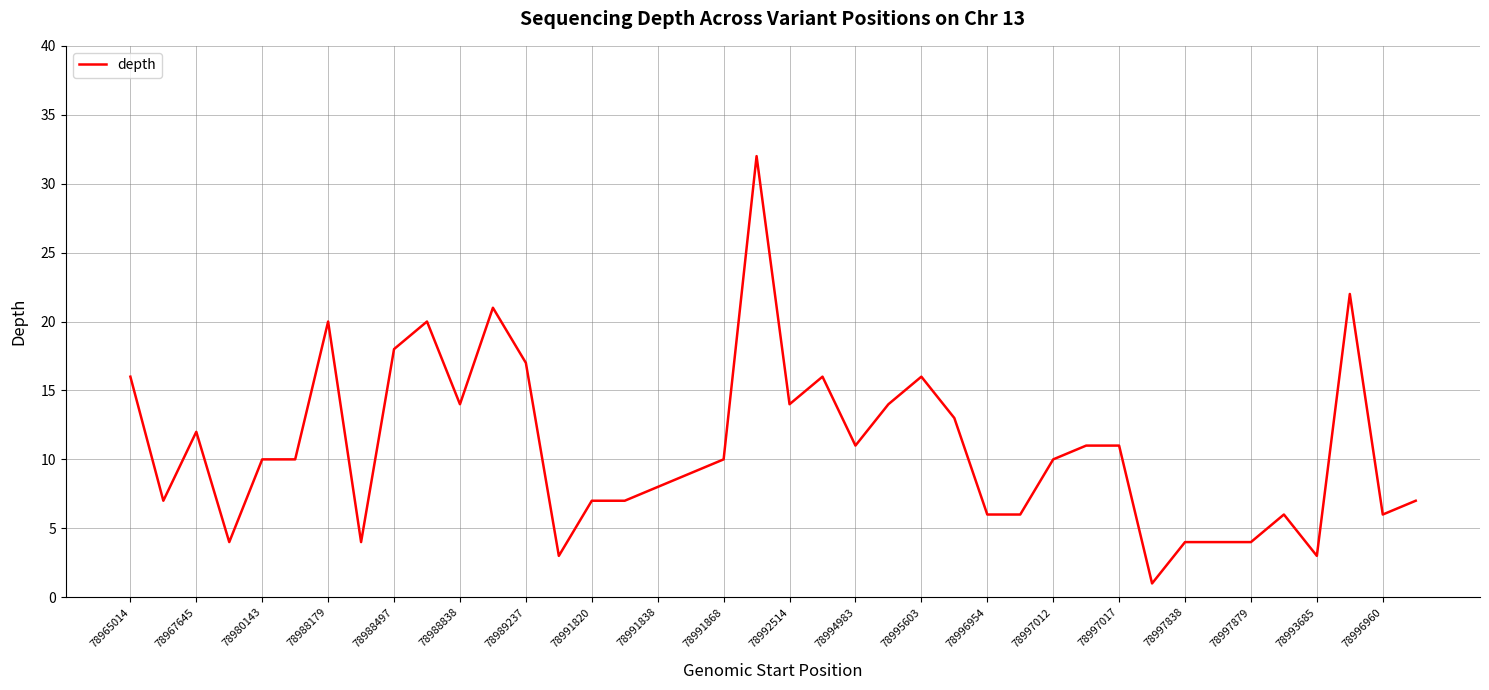

What is the difference between the maximum and minimum values?

31